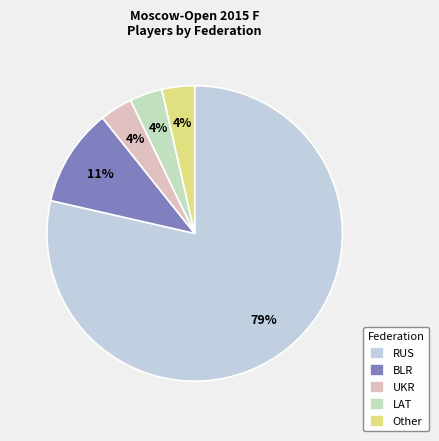

Is it true that UKR is 4% of the pie?

True